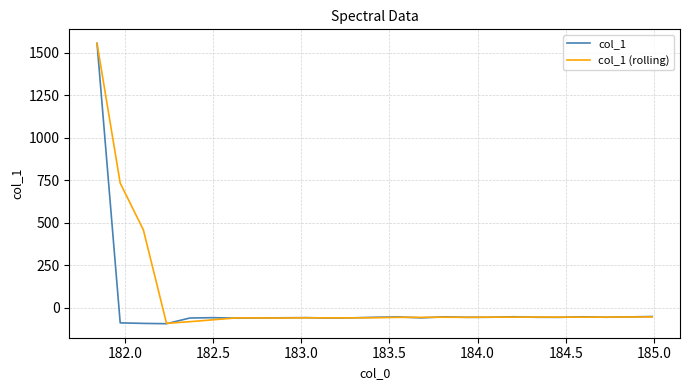

What is the greatest value displayed?

1556.4